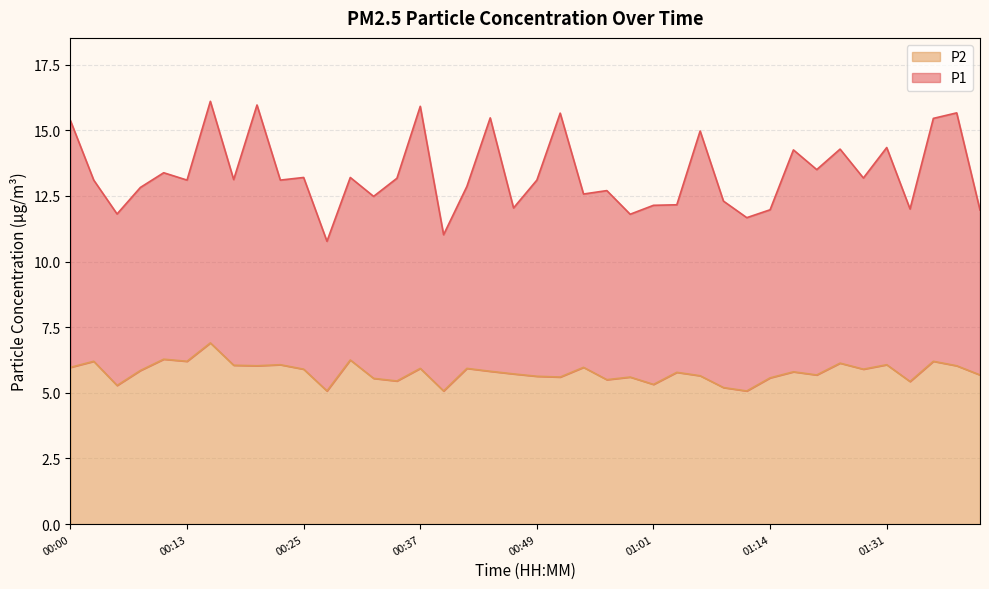

What value does the data have at 01:26?

6.1